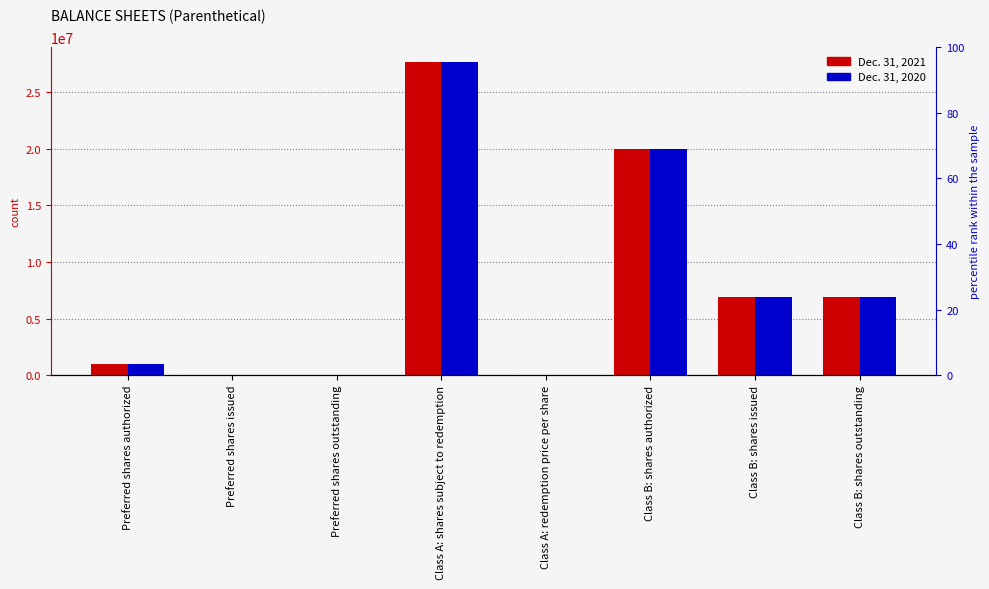

List the series in order of their peak value, highest first.

Dec. 31, 2021, Dec. 31, 2020